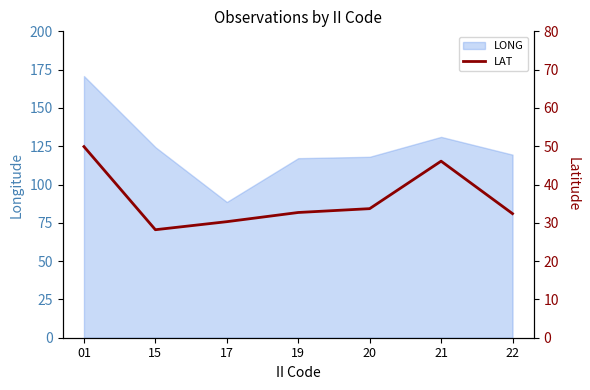

How many lines are shown in the chart?

1